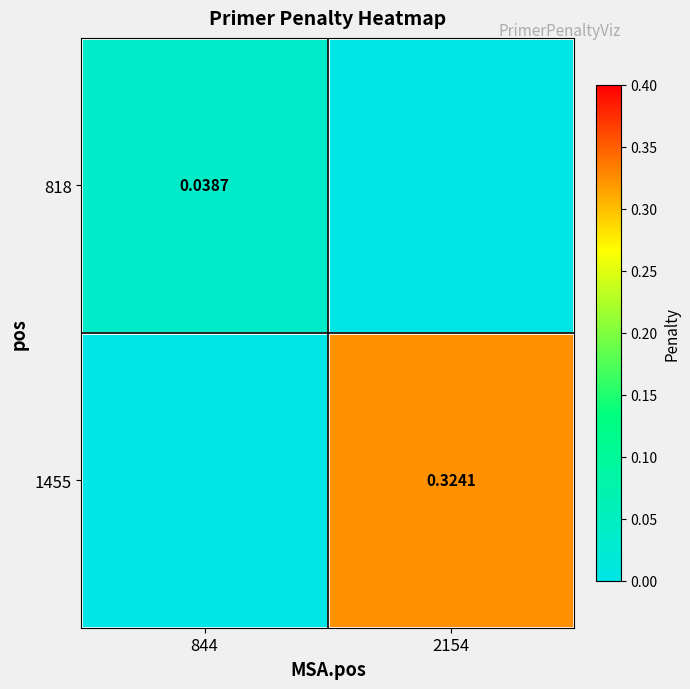

Which series has the largest total across all categories?

1455